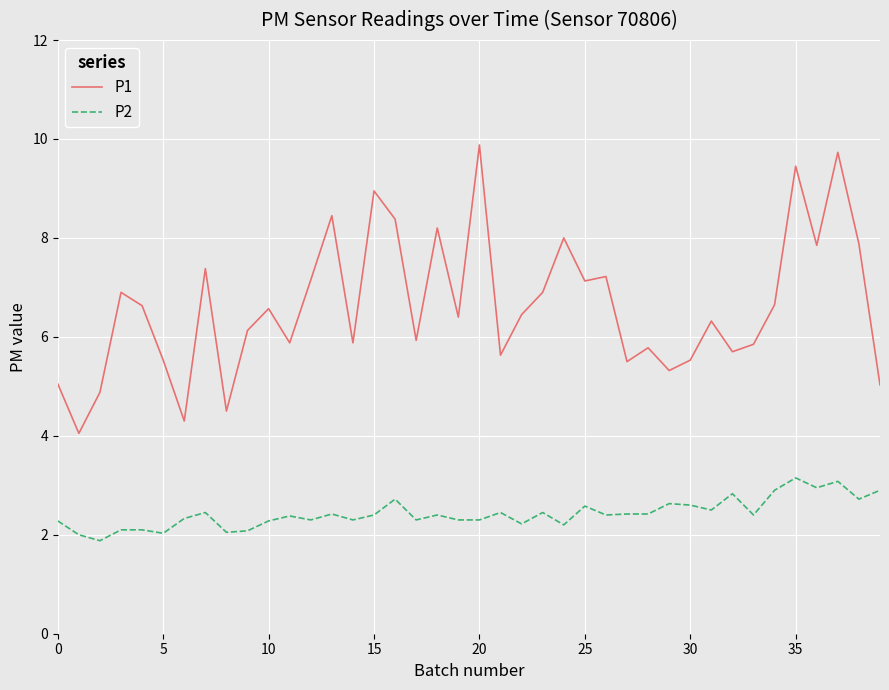

Which series has the largest range (max minus min)?

P1